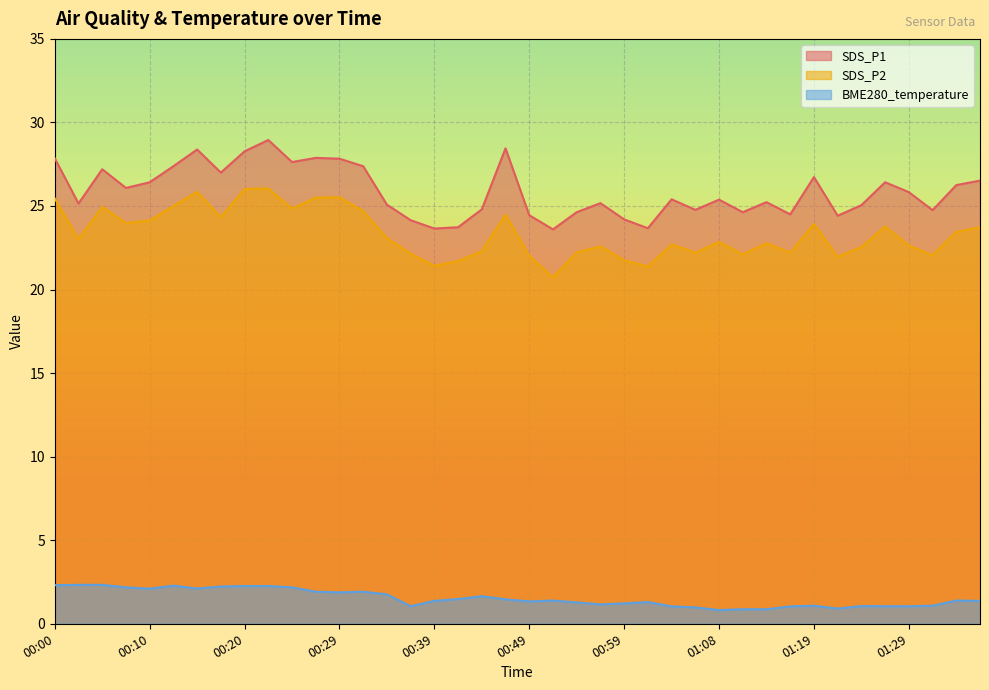

The SDS_P1 series shows 46.1 at 00:29. True or false?

False